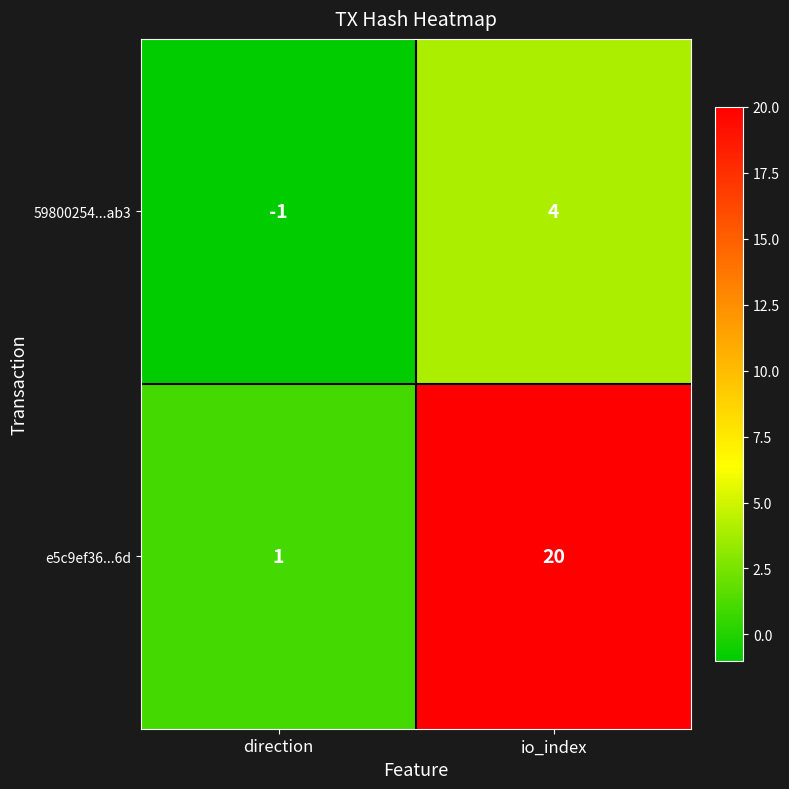

Is it true that e5c9ef36...6d equals 28 at io_index?

False